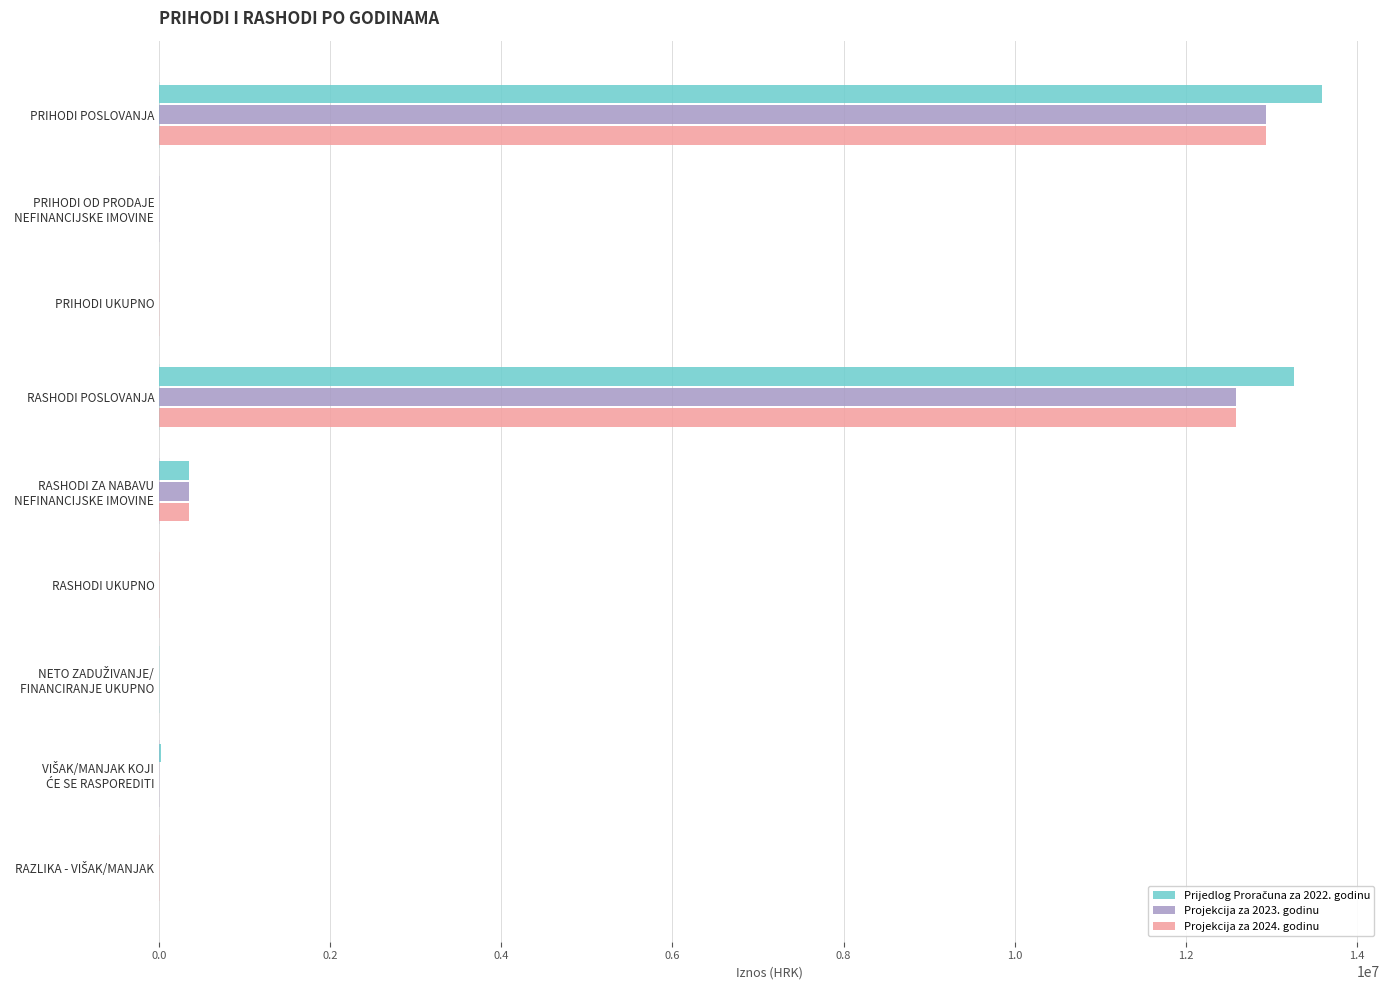

Which series changed the most between RASHODI ZA NABAVU NEFINANCIJSKE IMOVINE and RASHODI UKUPNO?

Prijedlog Proračuna za 2022. godinu